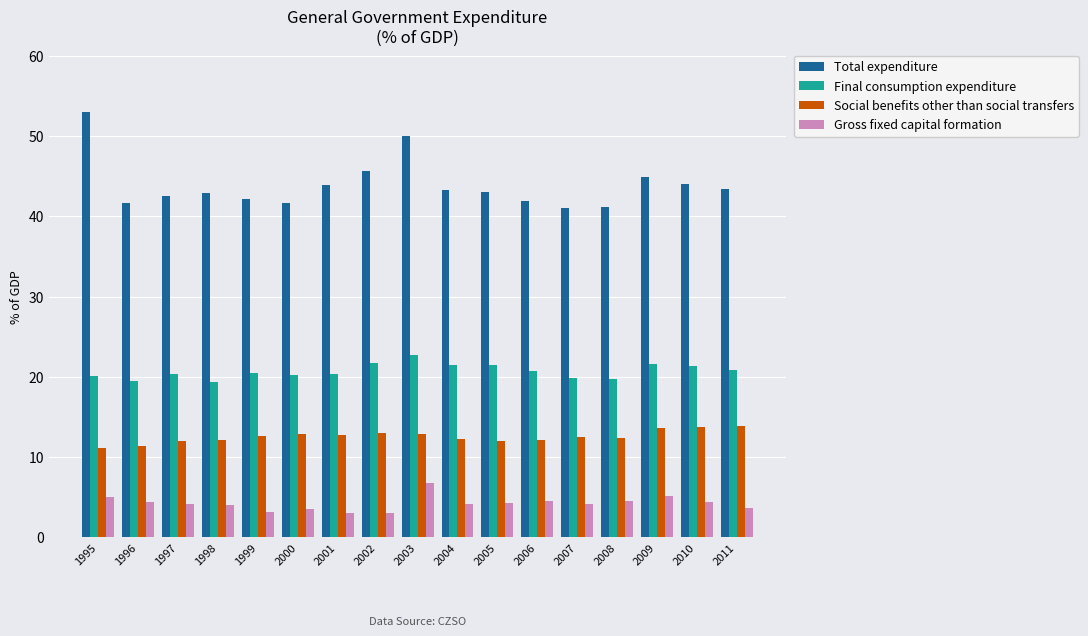

What is the value of the Final consumption expenditure bar at the 5th from the left?

20.5